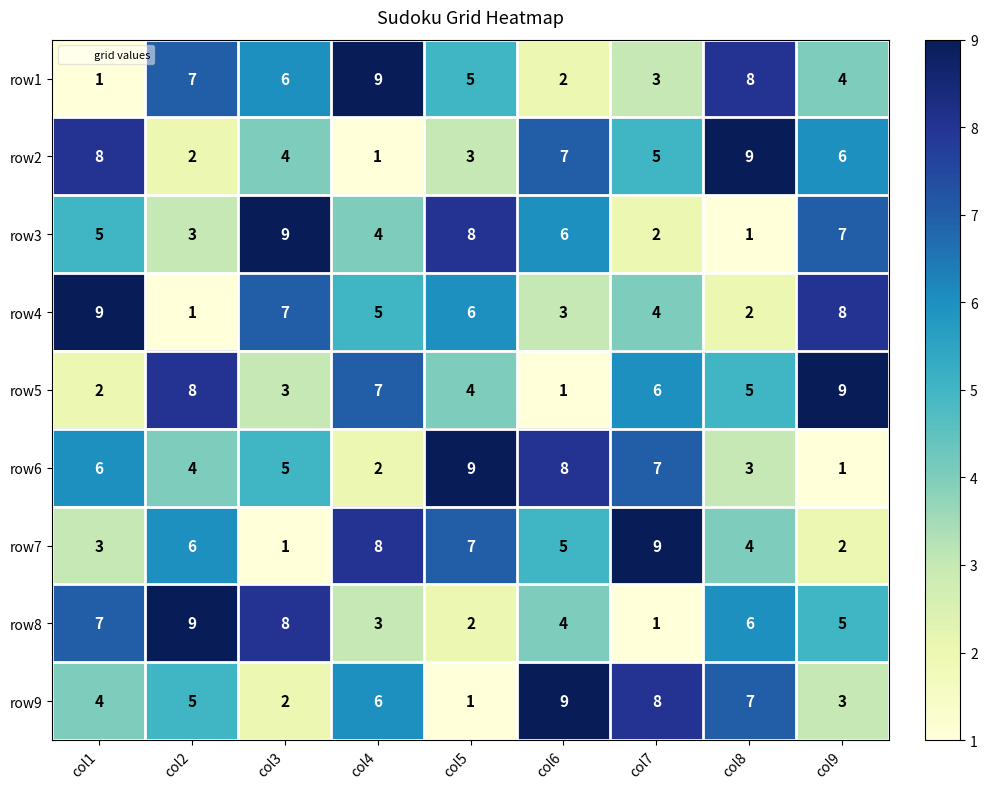

What is the total value across all series at col3?

45